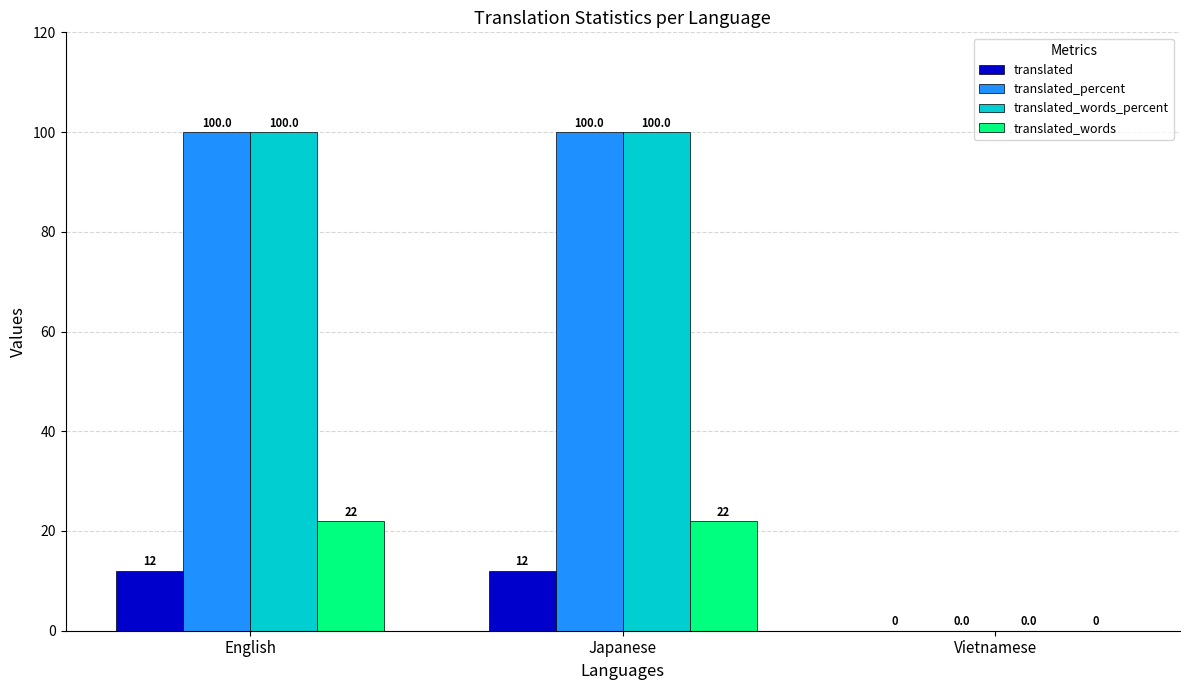

Reading right to left, transcribe all the data shown in this chart.

translated: Vietnamese=0	Japanese=12	English=12
translated_percent: Vietnamese=0	Japanese=100	English=100
translated_words_percent: Vietnamese=0	Japanese=100	English=100
translated_words: Vietnamese=0	Japanese=22	English=22